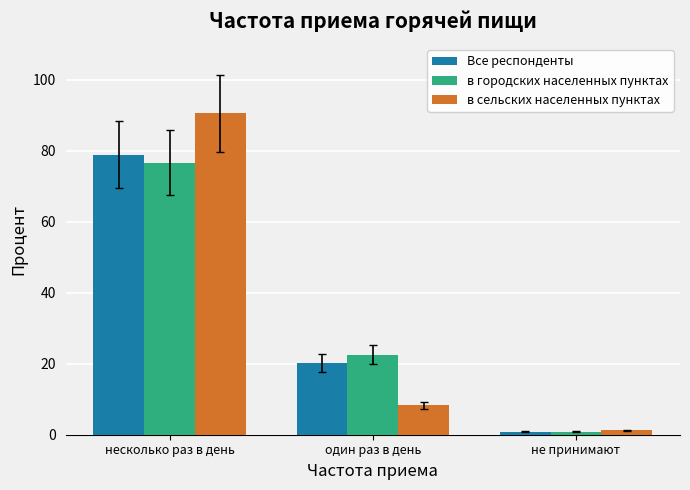

Reading right to left, transcribe all the data shown in this chart.

Все респонденты: 0.9	20.2	78.9
в городских населенных пунктах: 0.8	22.5	76.6
в сельских населенных пунктах: 1.2	8.3	90.5